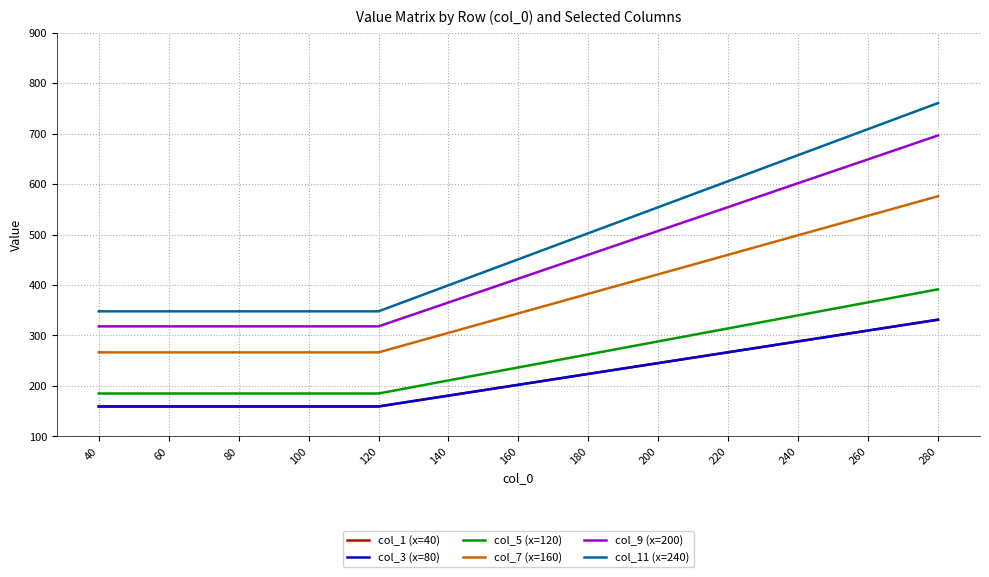

Does the chart display data point markers on the line(s)?

No